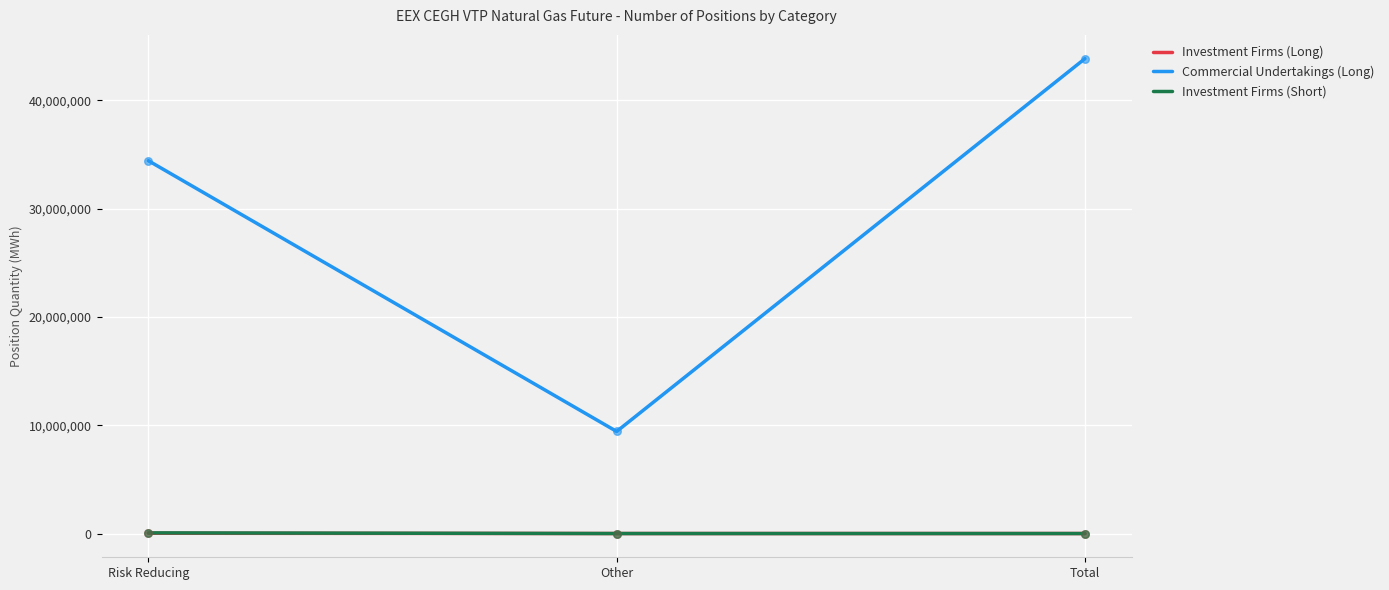

Which series has the largest total across all categories?

Commercial Undertakings (Long)